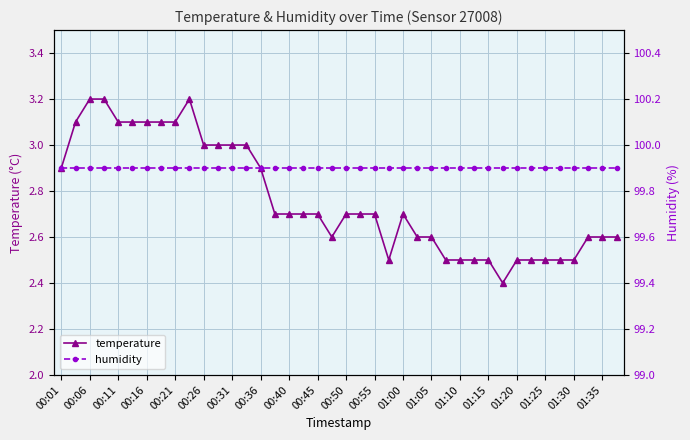

True or false: humidity has a value of 99.9 at 23.

True